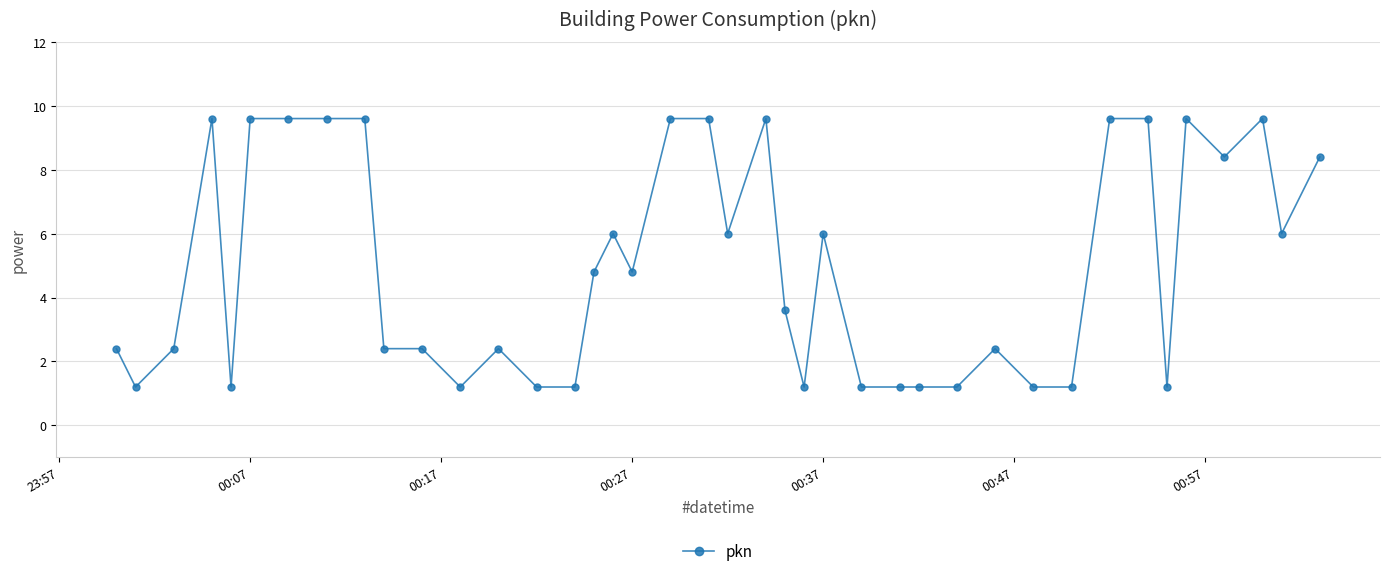

Reading left to right, transcribe all the data shown in this chart.

2.4	1.2	2.4	9.6	1.2	9.6	9.6	9.6	9.6	2.4	2.4	1.2	2.4	1.2	1.2	4.8	6.0	4.8	9.6	9.6	6.0	9.6	3.6	1.2	6.0	1.2	1.2	1.2	1.2	2.4	1.2	1.2	9.6	9.6	1.2	9.6	8.4	9.6	6.0	8.4